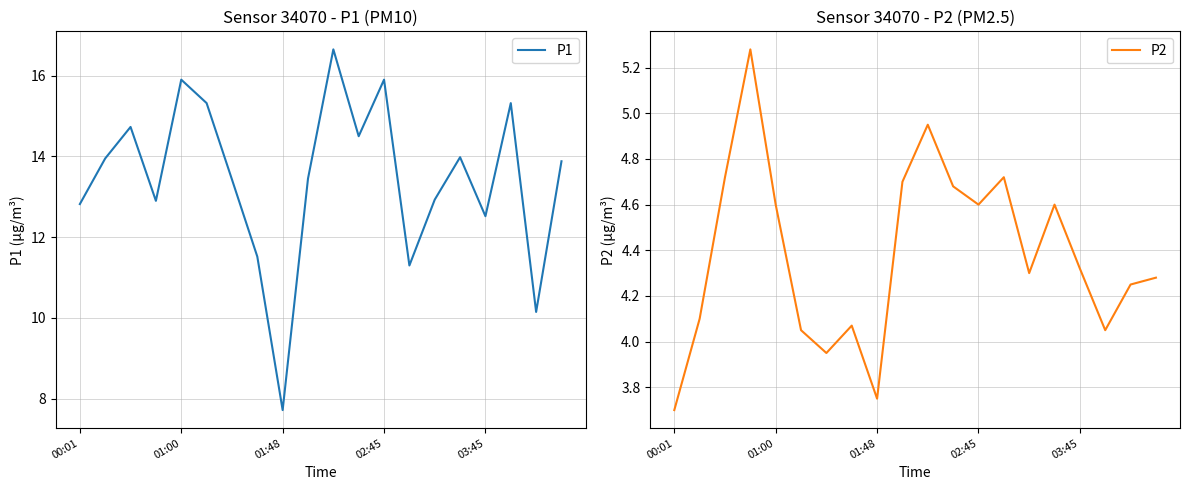

At which label does P2 reach its minimum?

00:01